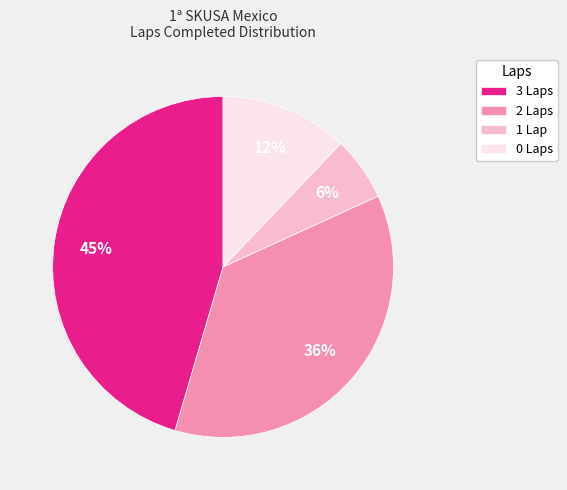

What percentage is the 3 Laps slice, to the nearest percent?

45%